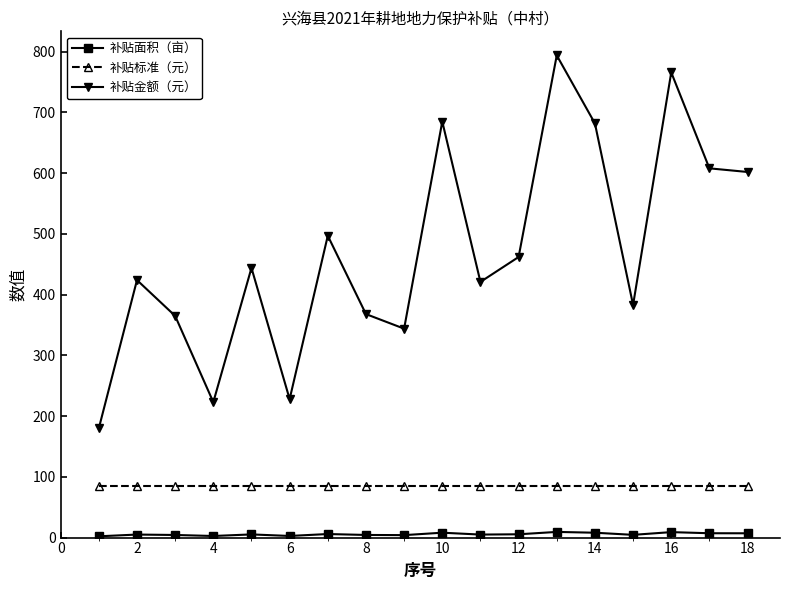

Is this an area chart (filled region under the line)?

No